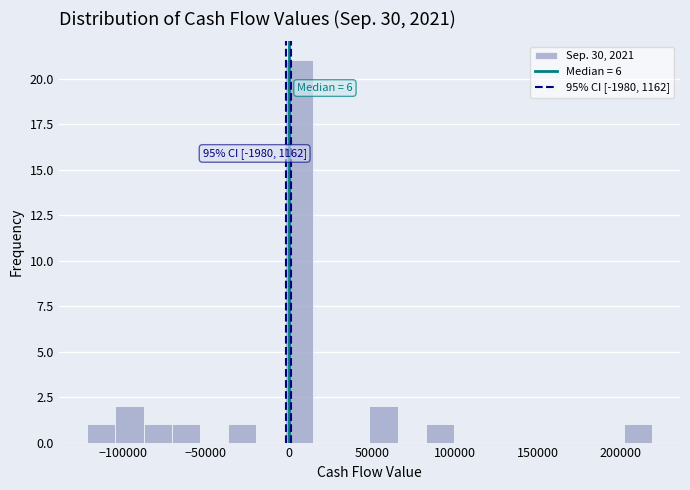

Read against the x-axis, roughly where is the centre of the tallest bar?

5000